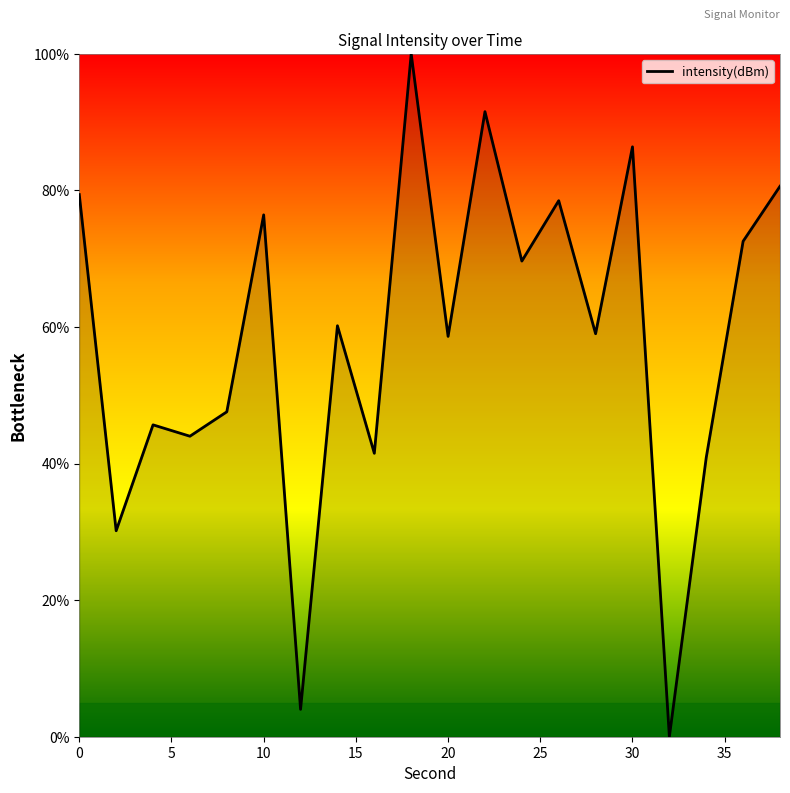

Count the number of values greater than 60.

10